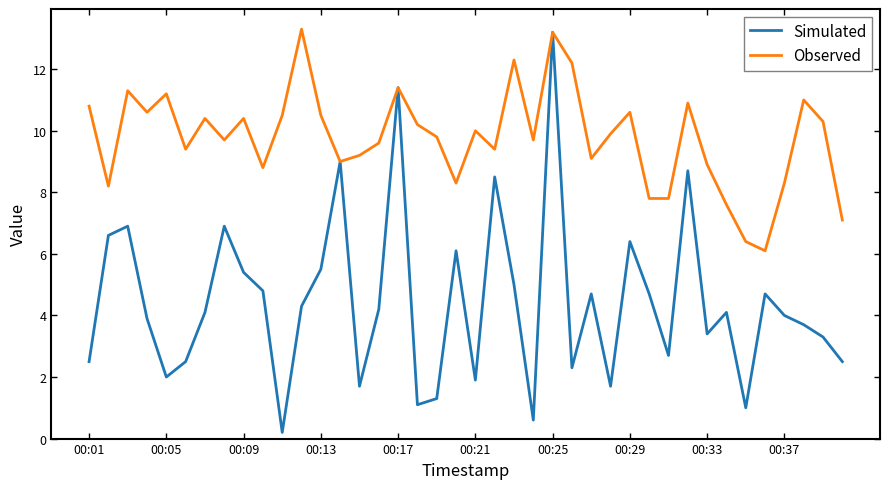

Which series has the largest range (max minus min)?

Simulated